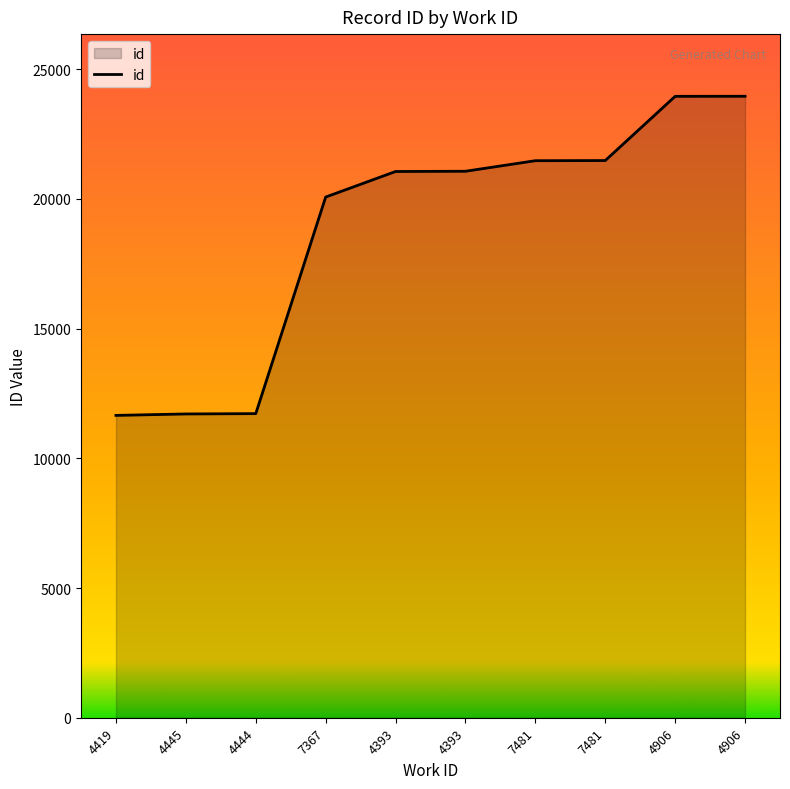

Which has a higher value, 4393 or 7481?

7481